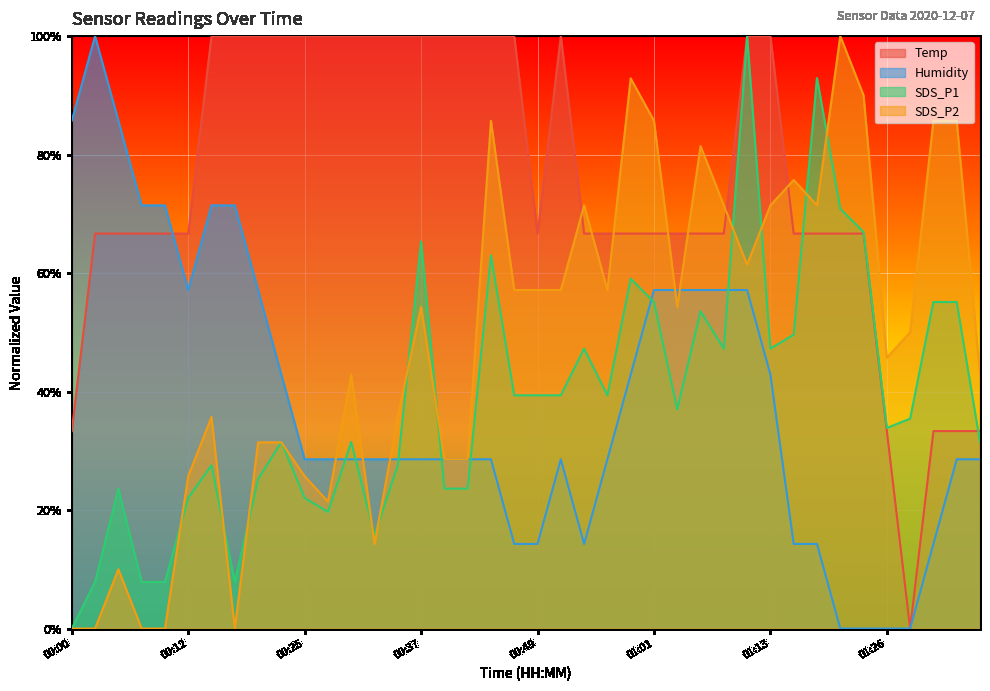

What are all the series names shown in the legend?

Temp, Humidity, SDS_P1, SDS_P2